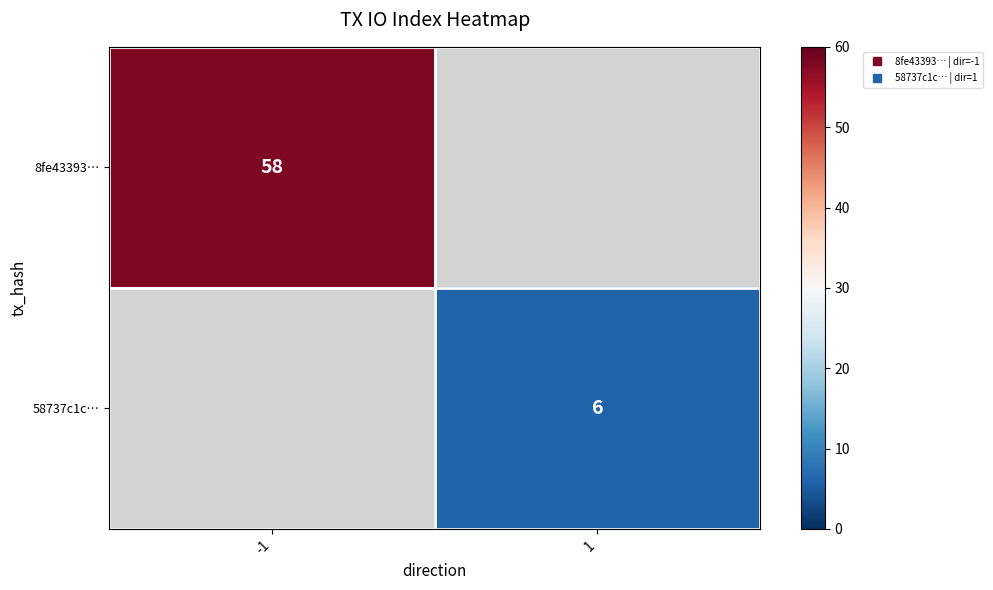

True or false: 8fe43393… has a value of 39.8 at -1.

False